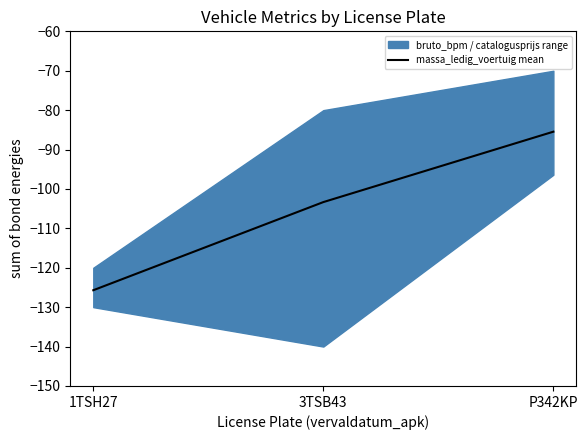

Is it true that the value at P342KP is -149.2?

False